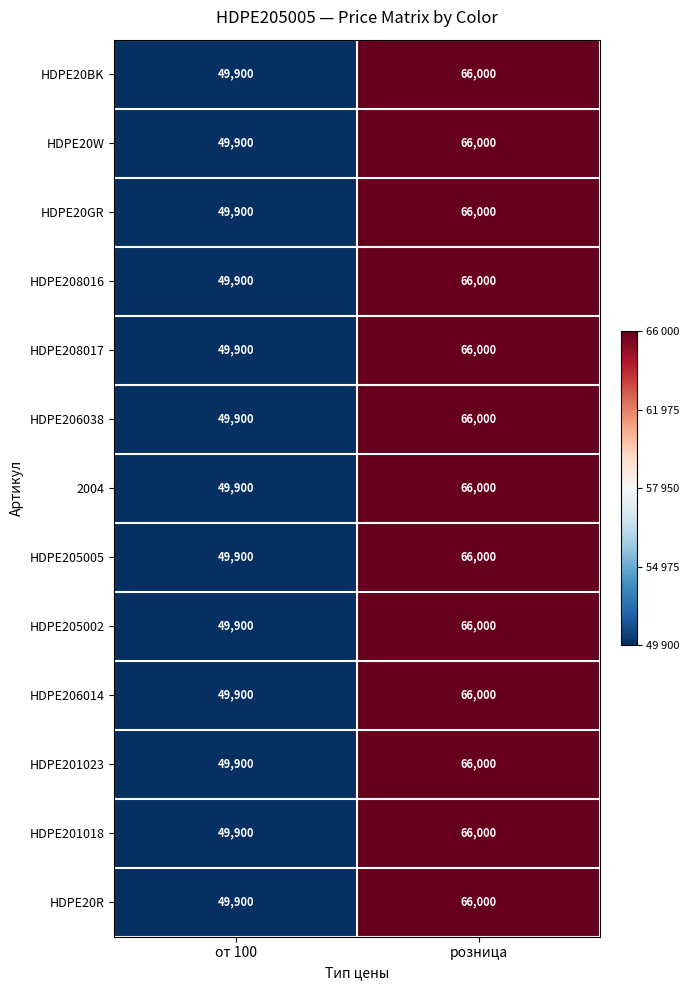

The value of HDPE20GR at розница is 66000. True or false?

True